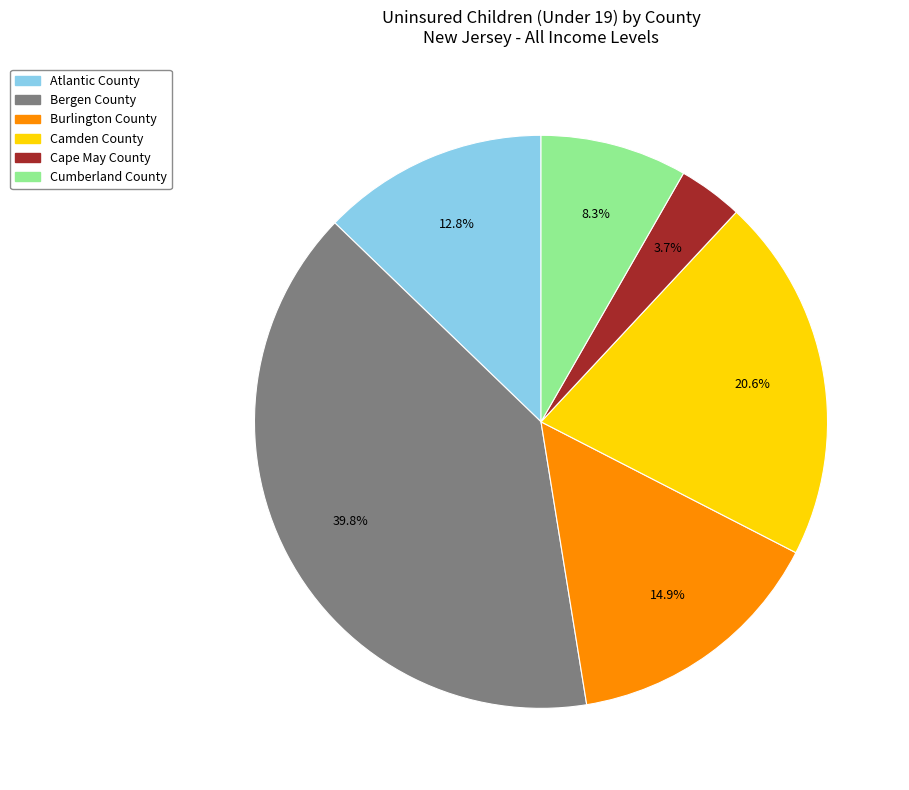

Combined, do Camden County and Cape May County account for over 50%?

No